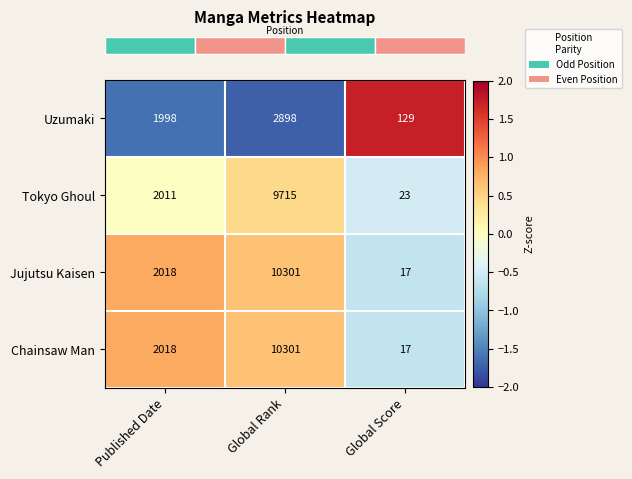

Reading left to right, what are all the values shown in this chart?

Uzumaki: Published Date=1998	Global Rank=2898	Global Score=129
Tokyo Ghoul: Published Date=2011	Global Rank=9715	Global Score=23
Jujutsu Kaisen: Published Date=2018	Global Rank=10301	Global Score=17
Chainsaw Man: Published Date=2018	Global Rank=10301	Global Score=17